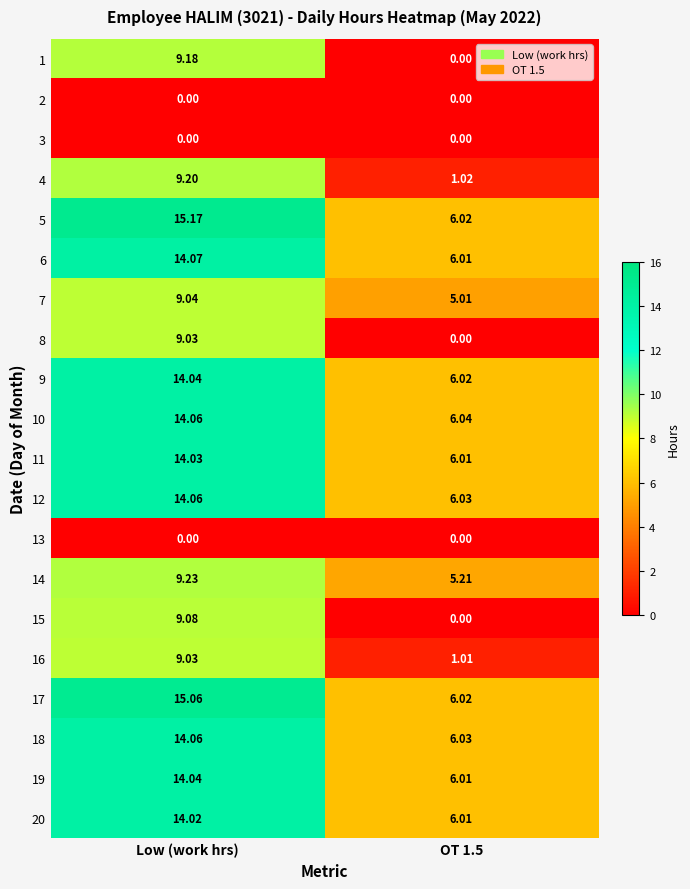

Is the value of 20 at OT 1.5 greater than the value of 14 at Low (work hrs)?

No